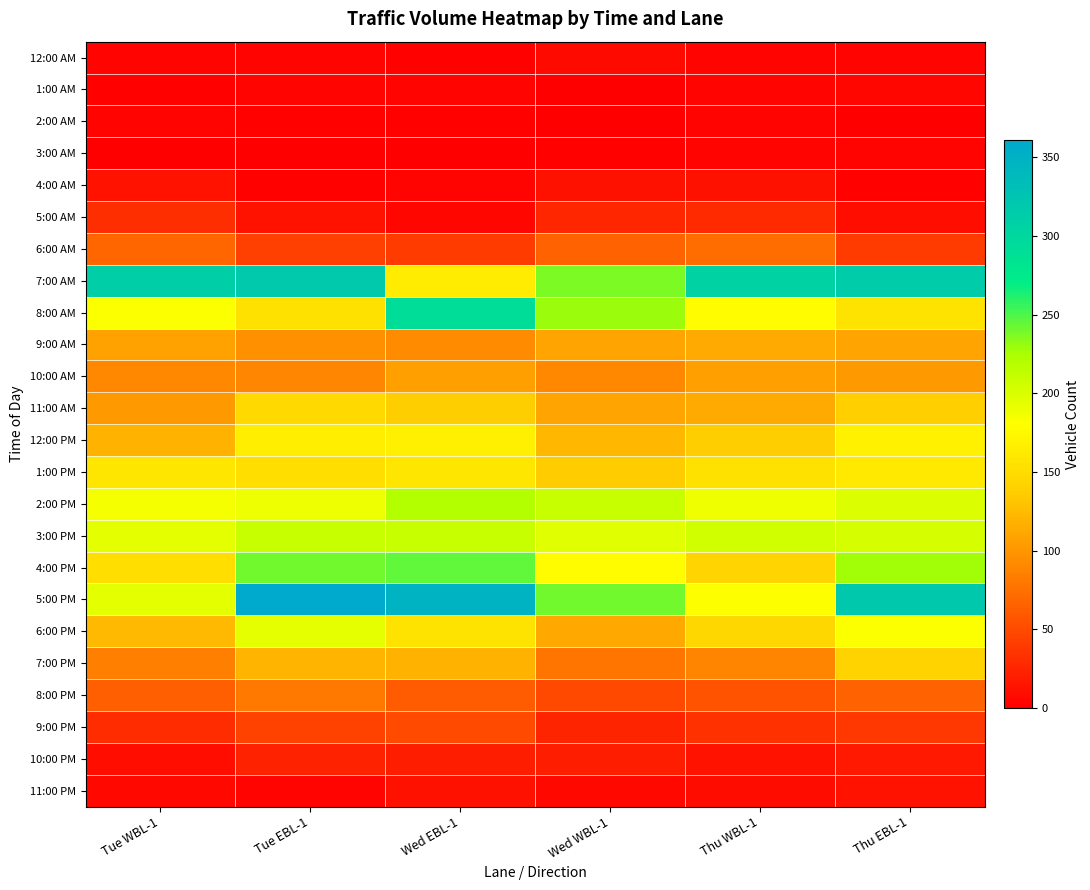

What is the difference between the highest and lowest values at Tue WBL-1?

311